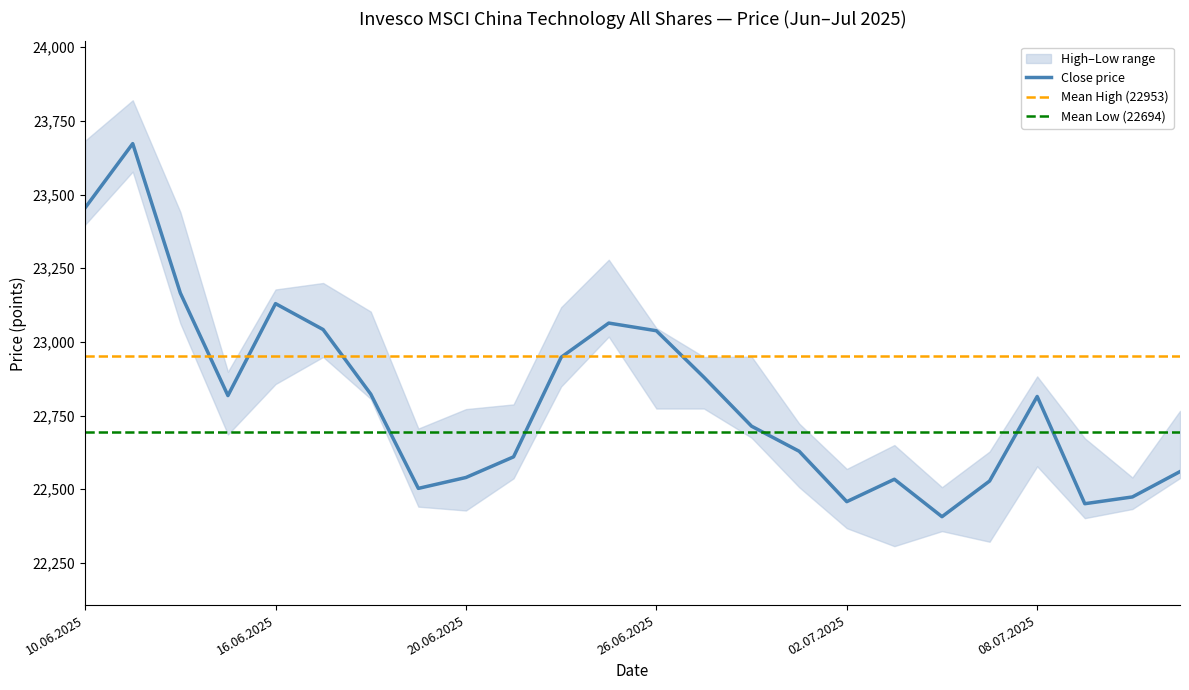

True or false: Close price has a value of 31011 at 20.06.2025.

False